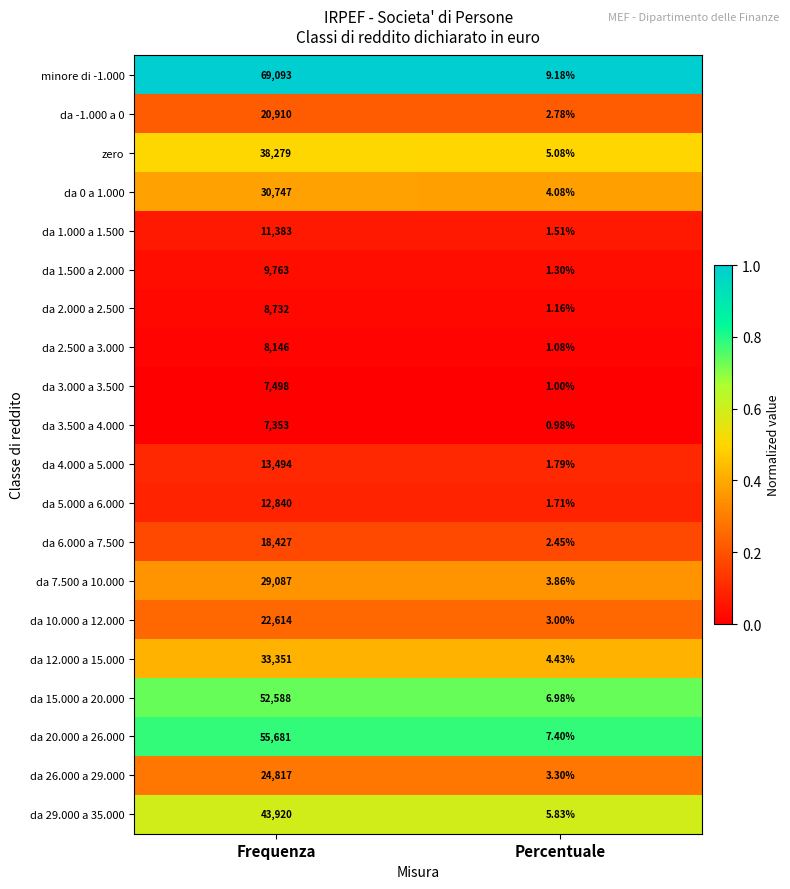

Which series has the largest range (max minus min)?

minore di -1.000